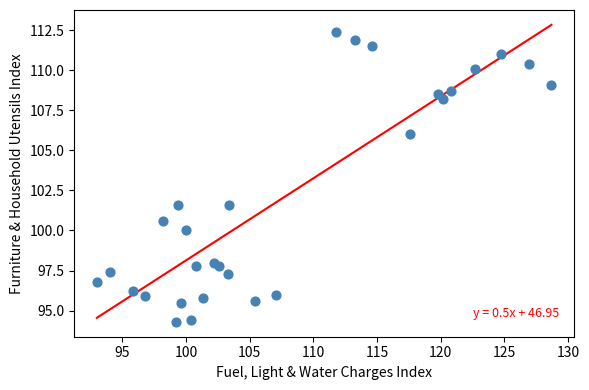

What is the range of X values (max minus min)?

35.7